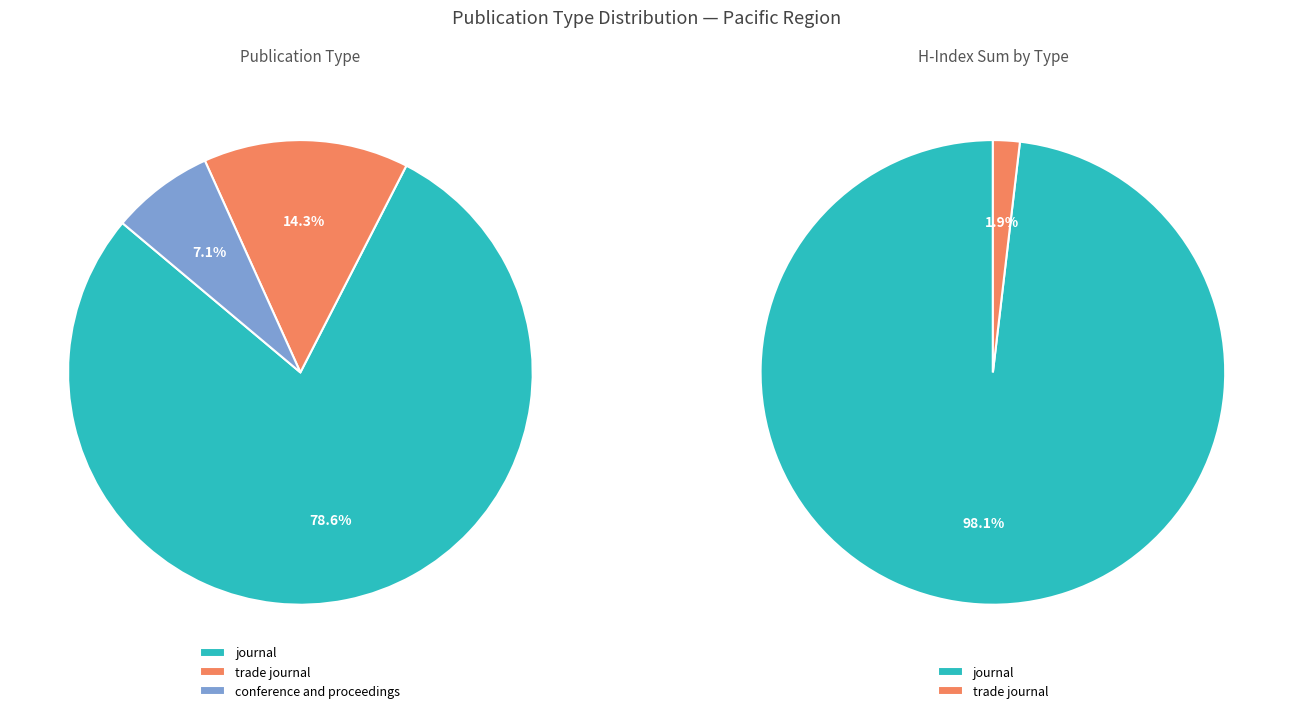

Does journal represent more than half of the total?

Yes